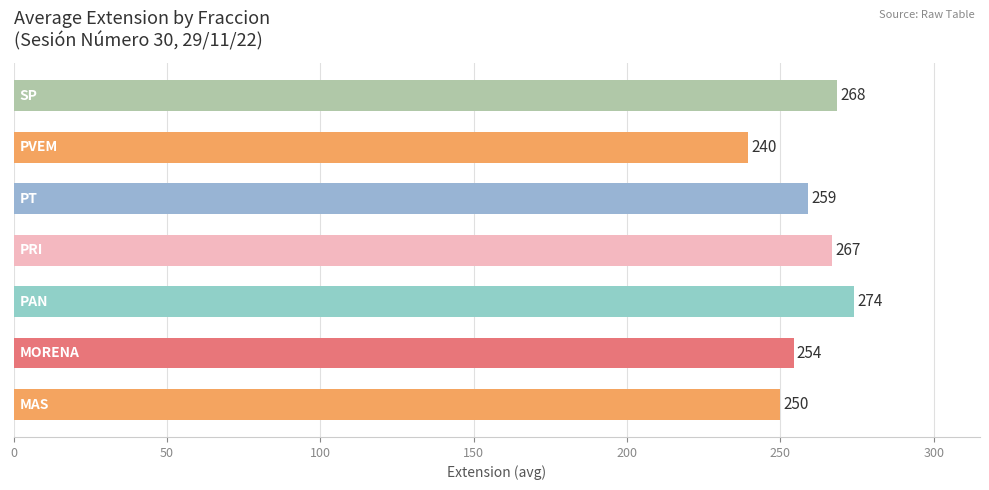

How many distinct data groups are displayed?

1